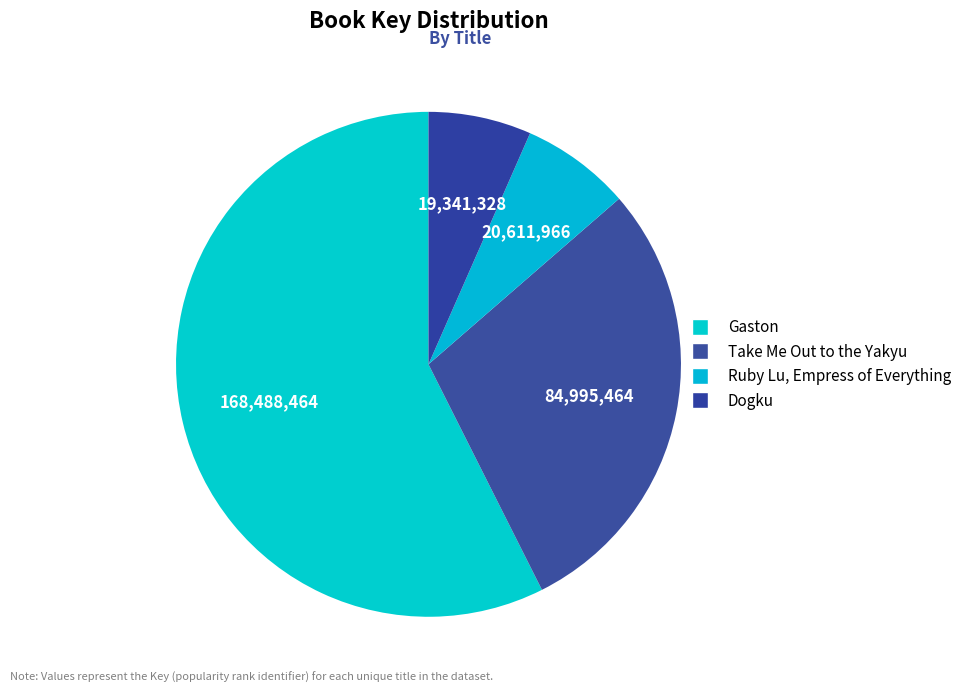

Count the number of slices in the pie.

4